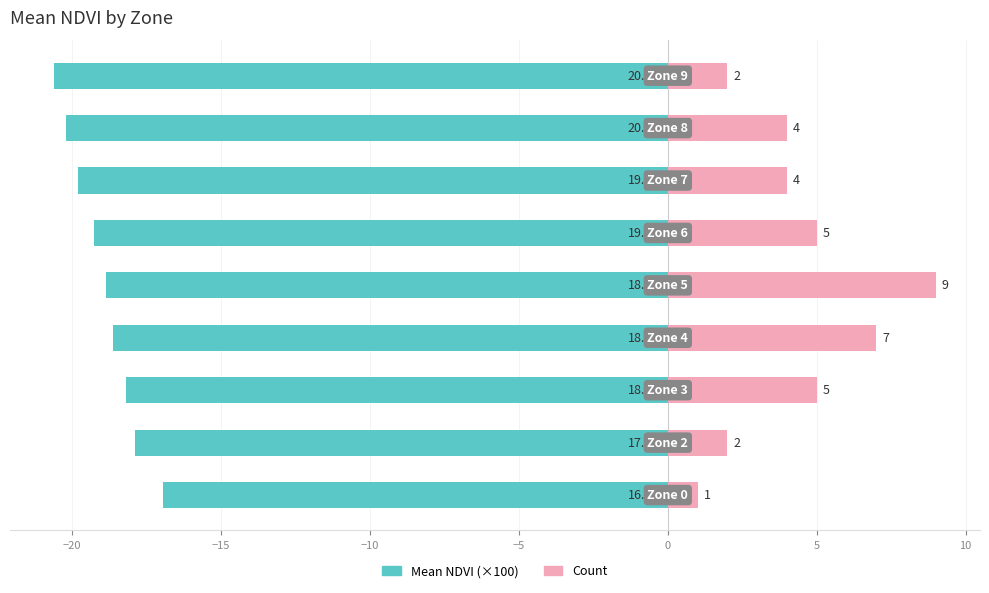

Rank the series by their maximum value, from highest to lowest.

Count, Mean NDVI (×100)